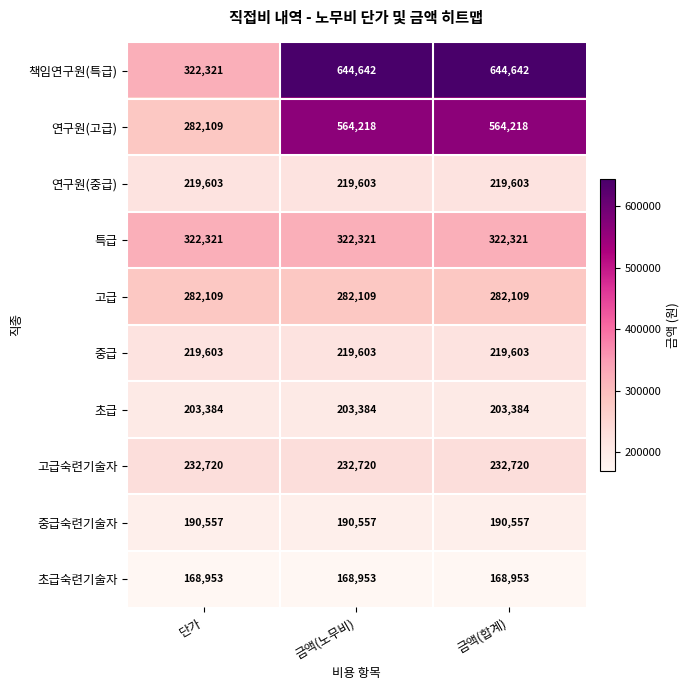

Is the value of 고급숙련기술자 at 금액(합계) greater than the value of 초급 at 단가?

Yes